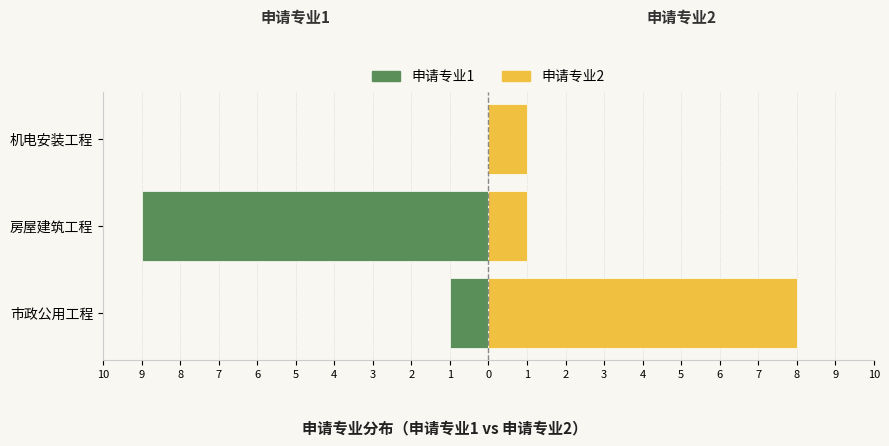

At how many categories does at least one series exceed -7?

3